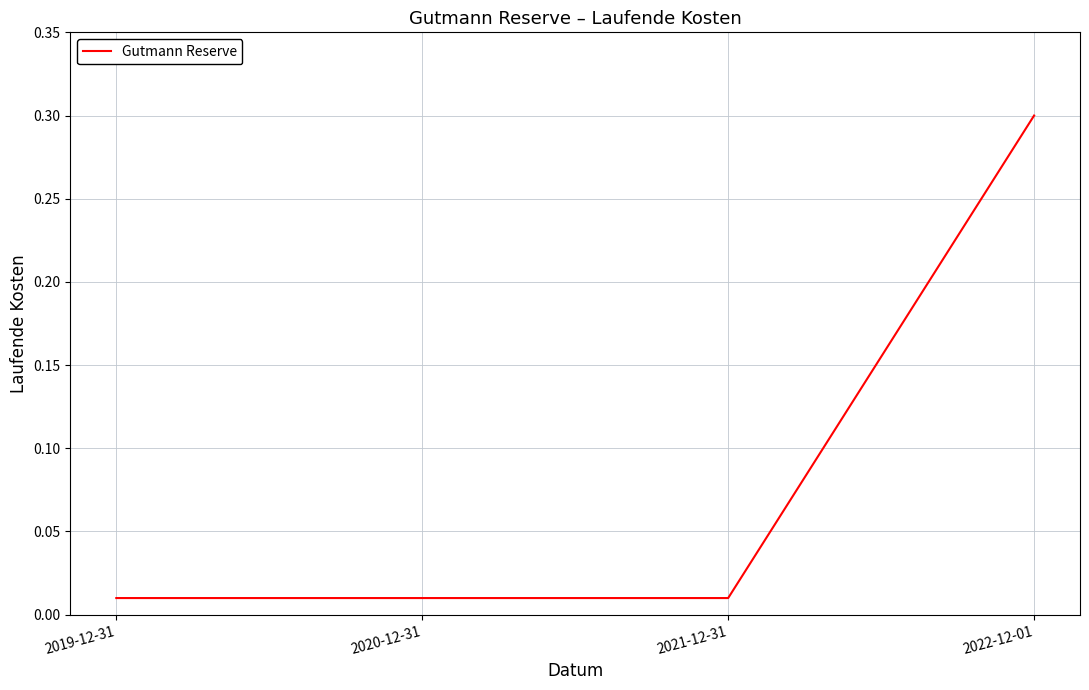

What is the difference between the values at 2021-12-31 and 2022-12-01?

0.3